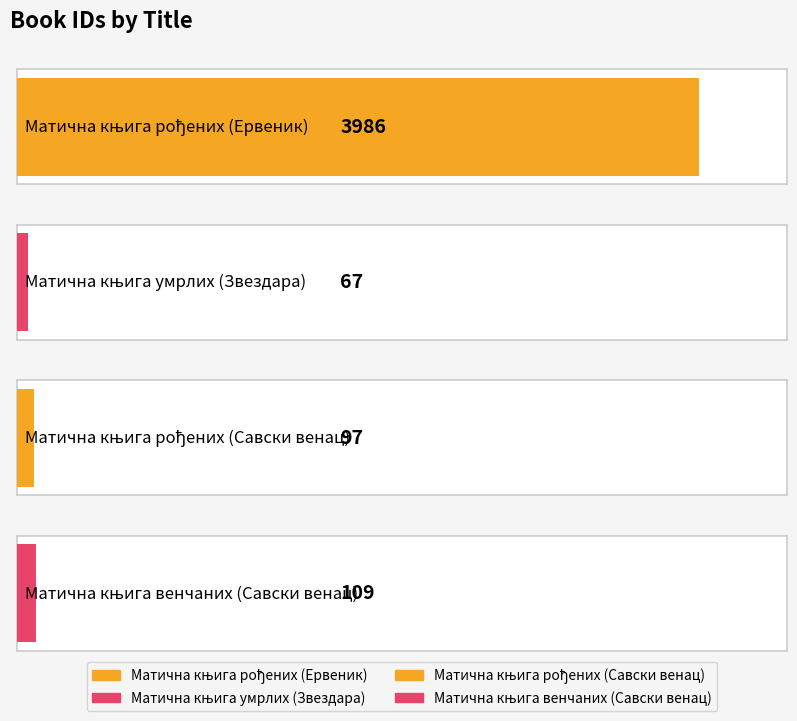

What is the smallest value displayed?

67